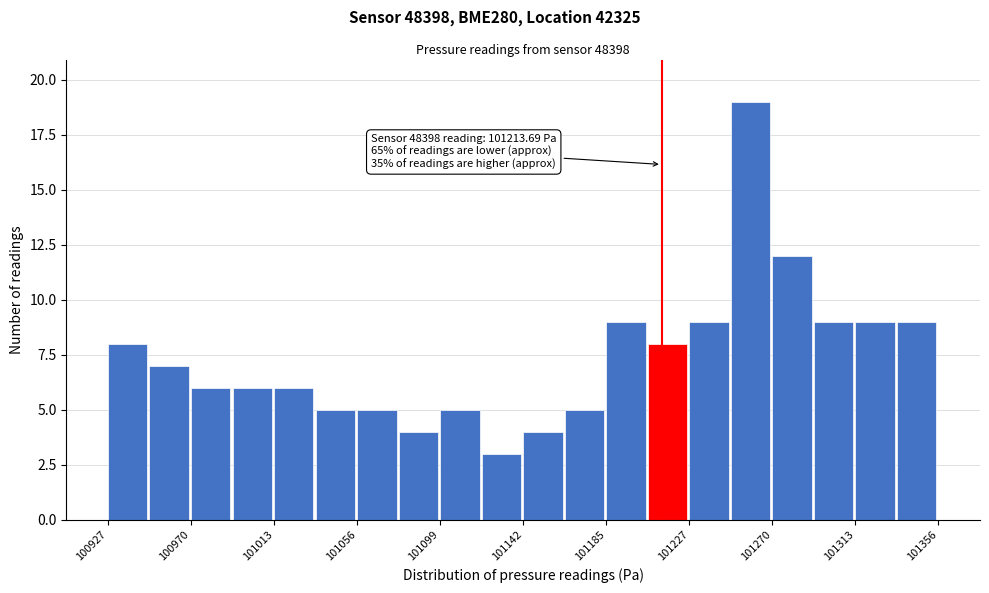

Over which range of the x-axis is the bar tallest?

101250 to 101270